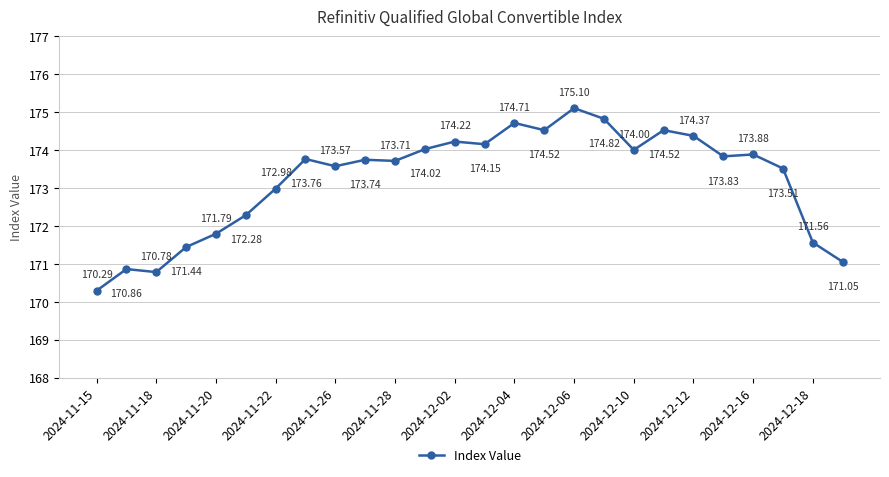

What is the difference between the maximum and second lowest values?

4.3